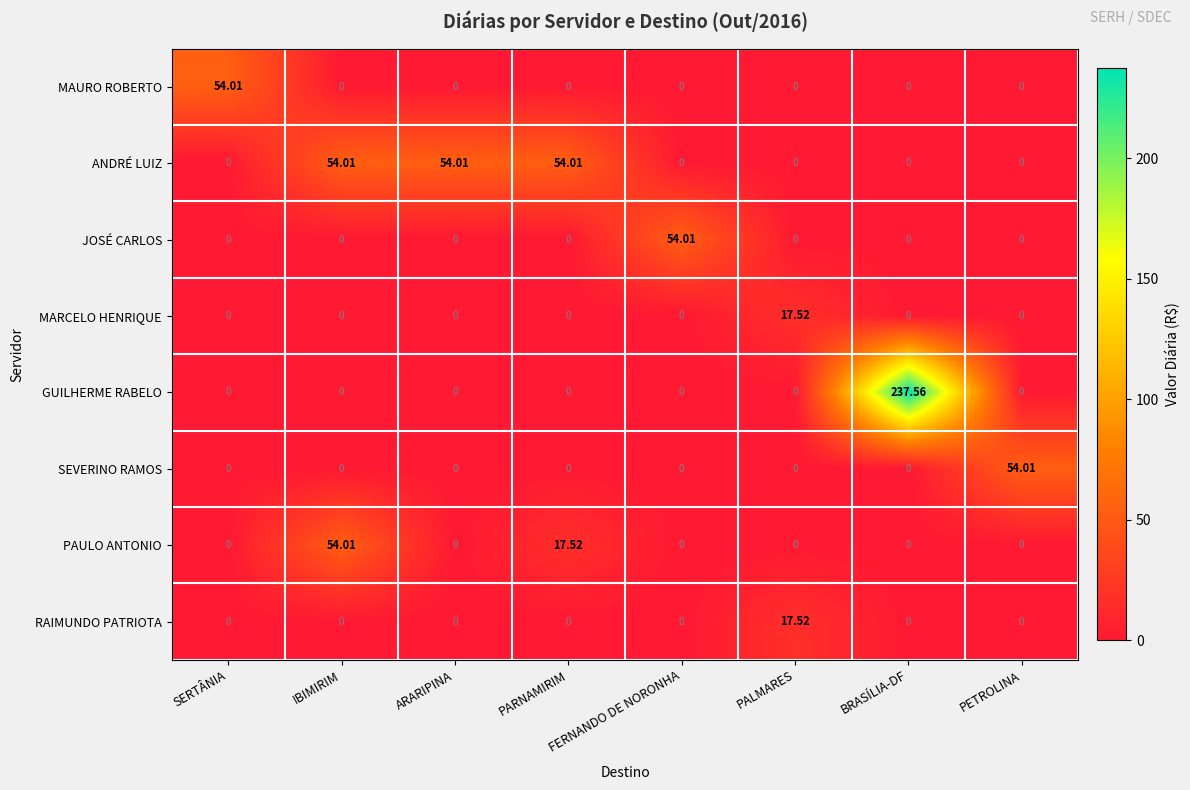

At which category does the chart reach its peak across all series?

BRASÍLIA-DF